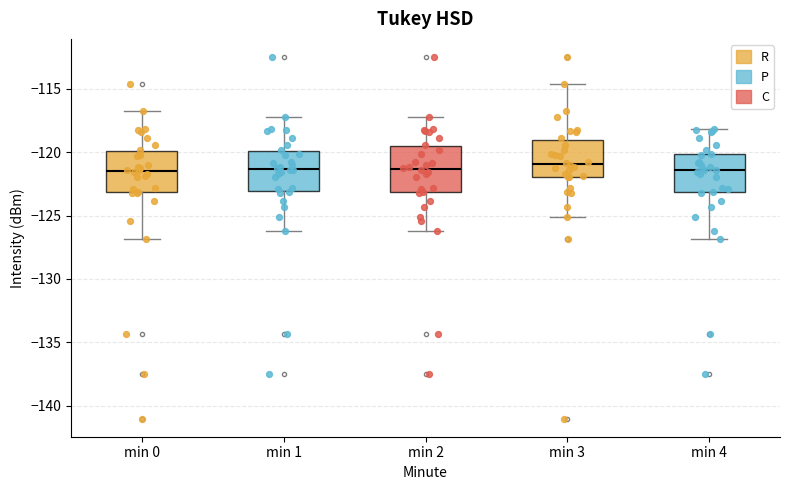

Reading left to right, read every box against the y-axis: the position of its median line, the range the box covers, and the ends of its whiskers. The values are not printed on the chart, so give them approximately, as read against the axis.

min 0: median -121.5, box -123.0 to -120.0, whiskers -127.0 to -117.0
min 1: median -121.5, box -123.0 to -120.0, whiskers -126.0 to -117.0
min 2: median -121.5, box -123.0 to -119.5, whiskers -126.0 to -117.0
min 3: median -121.0, box -122.0 to -119.0, whiskers -125.0 to -114.5
min 4: median -121.5, box -123.0 to -120.0, whiskers -127.0 to -118.0